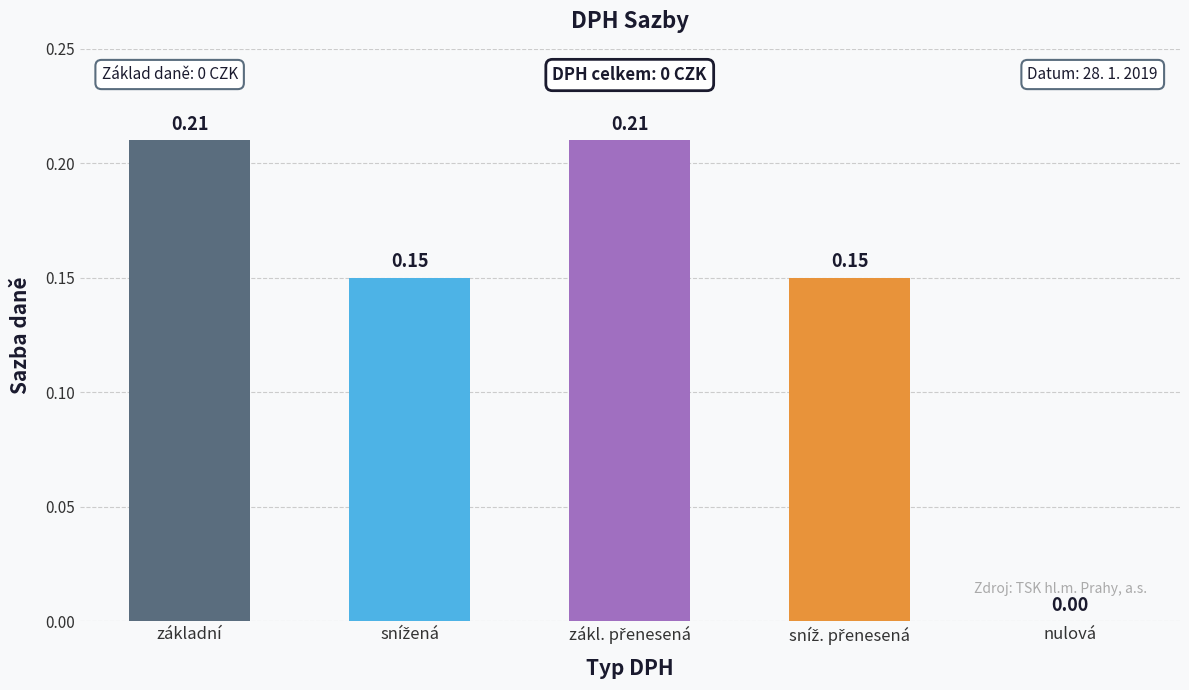

What is the sum of all values?

0.7